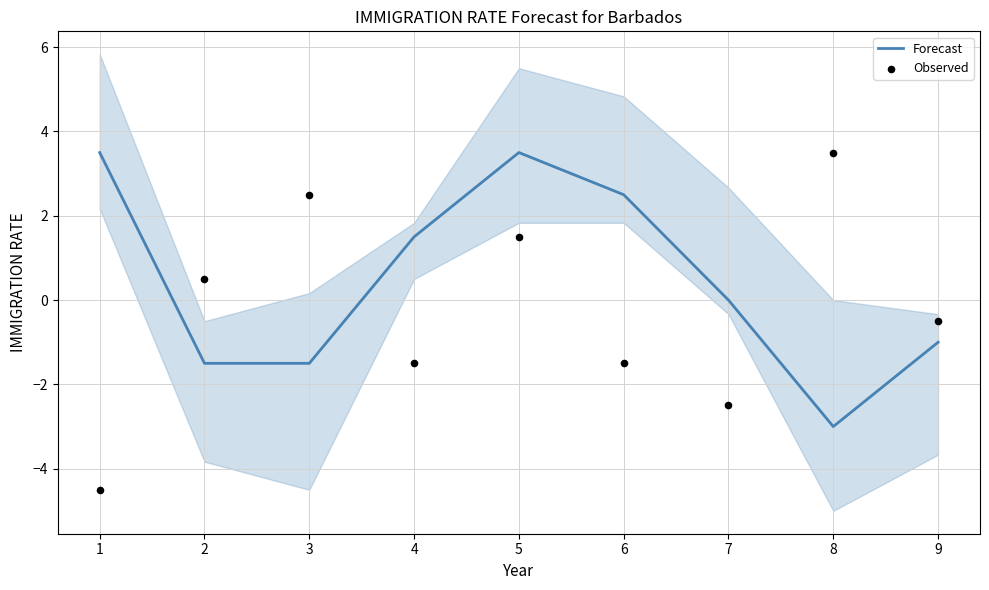

Which series has the largest Y range (max minus min)?

Observed